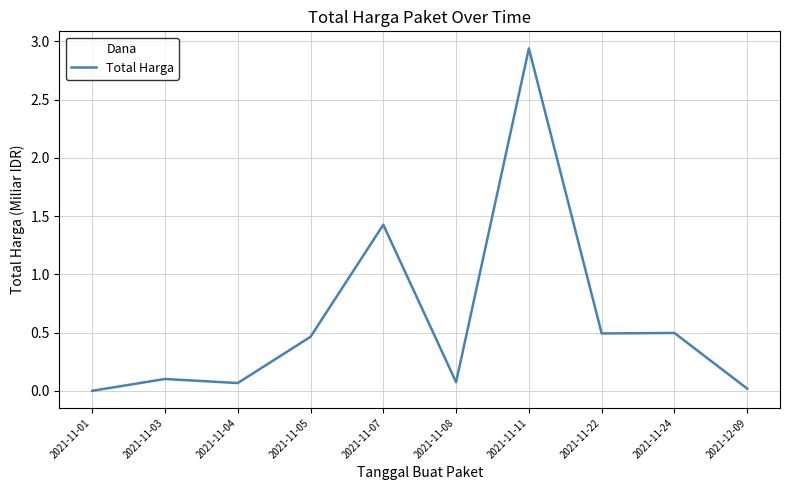

What position from the right is 2021-11-07?

6